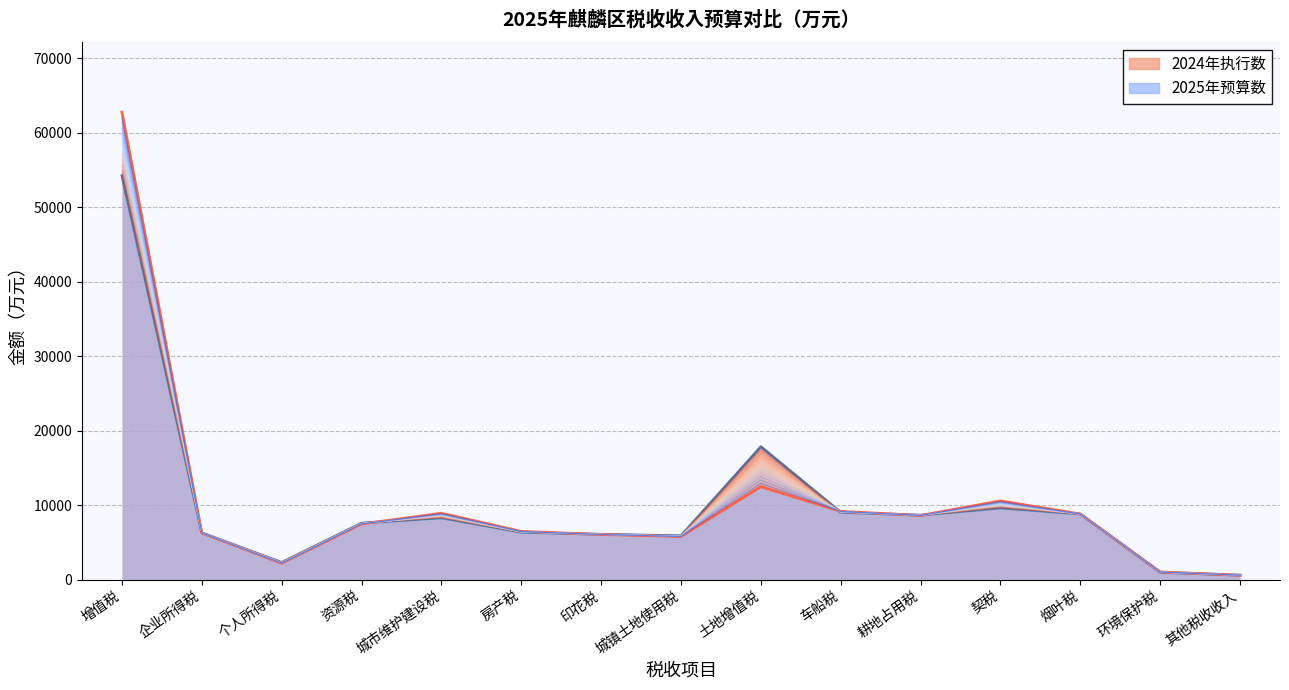

What is the label of the 12th point from the left?

契税